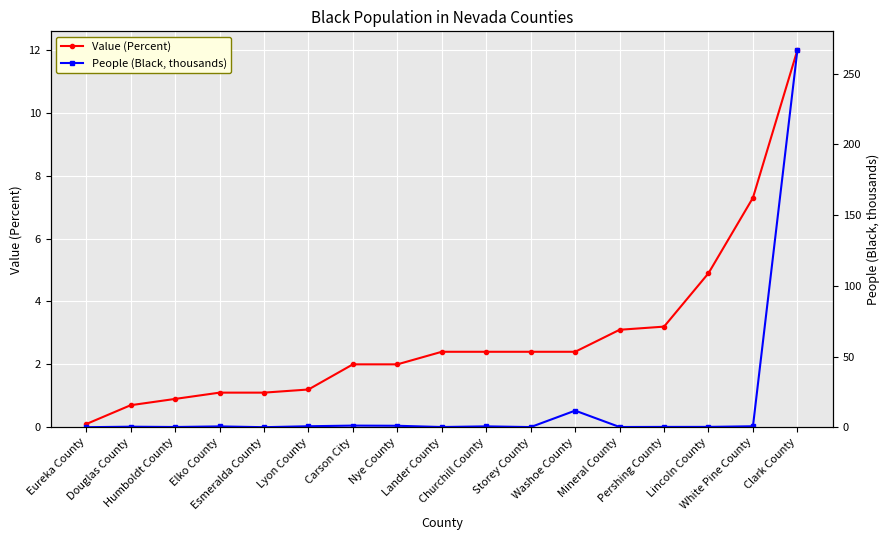

True or false: Value (Percent) has a value of 0.2 at Esmeralda County.

False